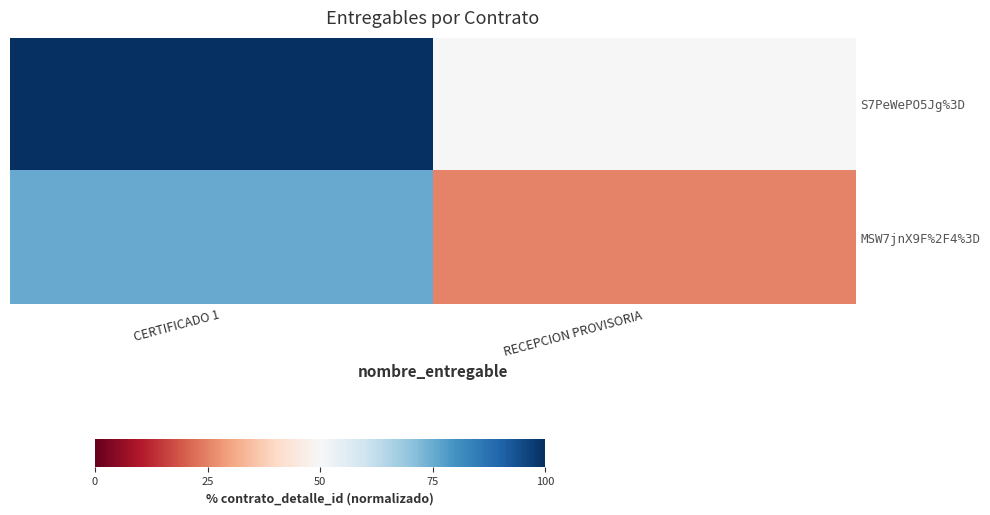

How many series are shown in this chart?

2